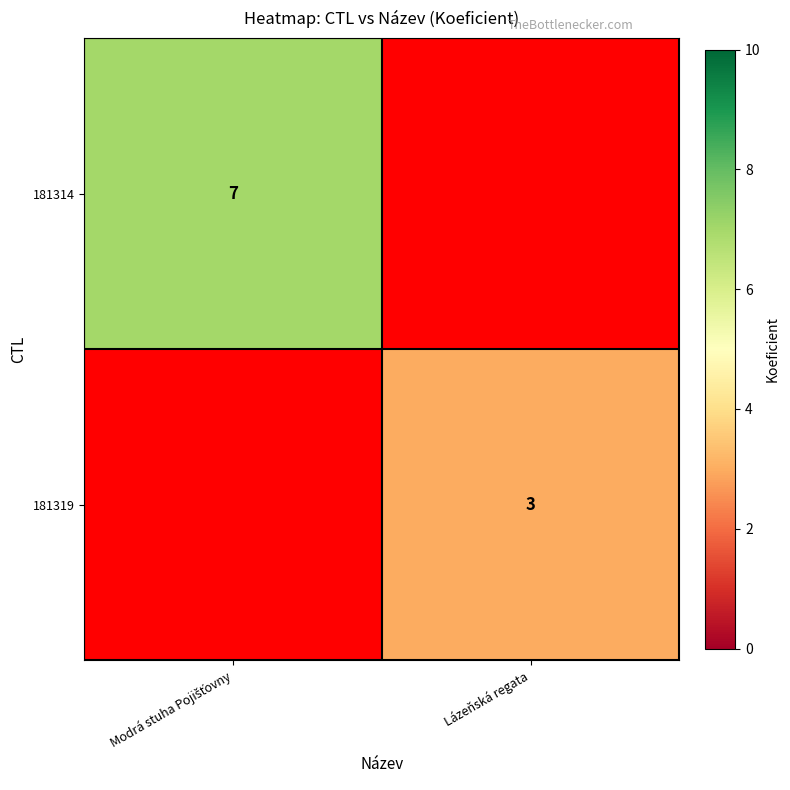

True or false: 181319 has a value of 3 at Lázeňská regata.

True